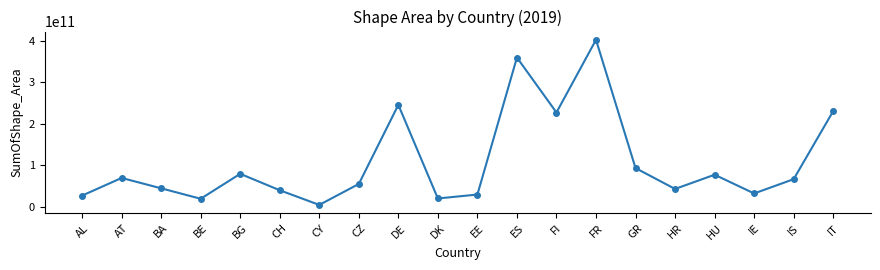

Which category has the lowest value across all series?

CY